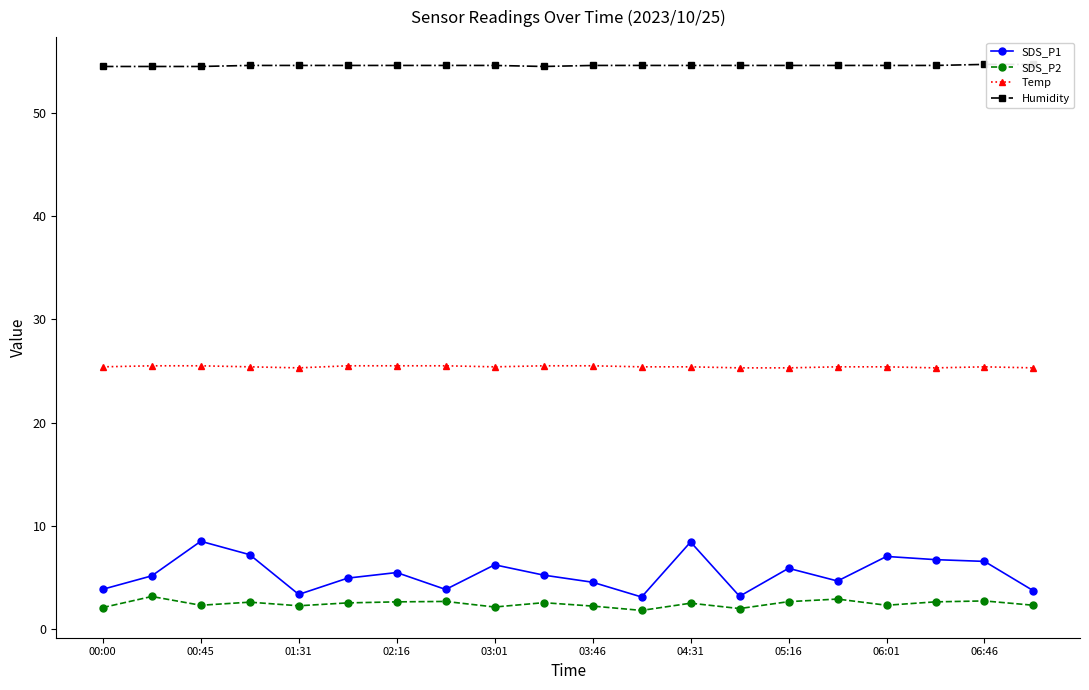

The value of SDS_P1 at 03:01 is 3.9. True or false?

False